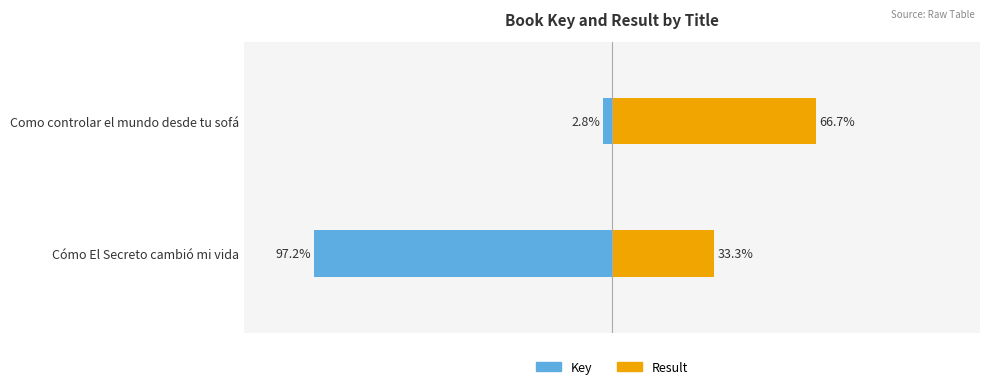

Rank the series by their average value, from highest to lowest.

Result, Key